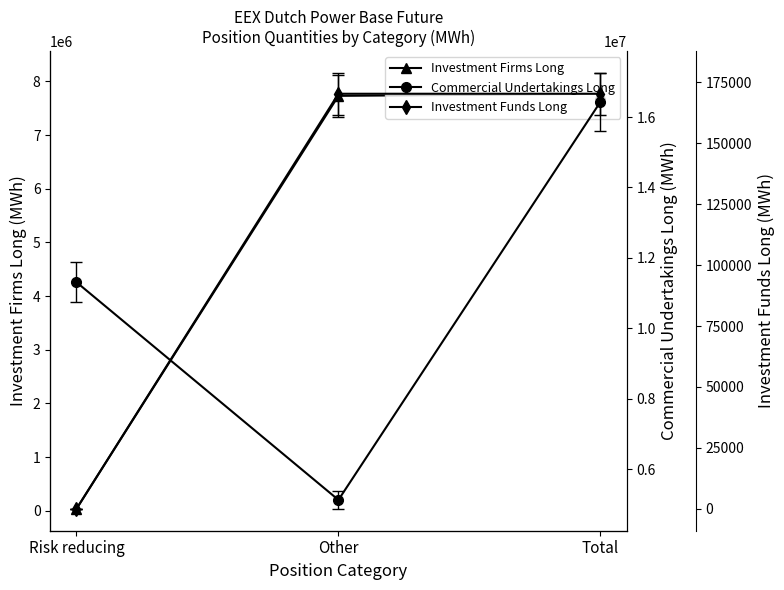

Which series has the largest total across all categories?

Commercial Undertakings Long